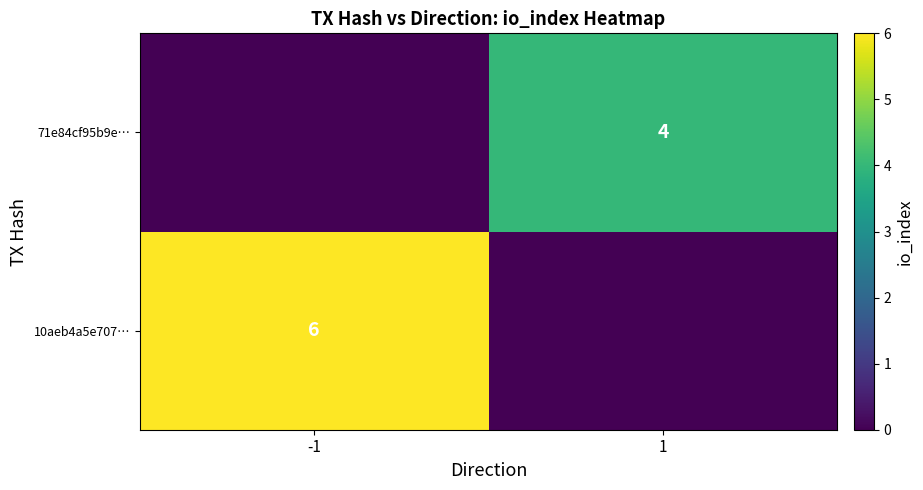

At which category is the sum across all series the highest?

-1